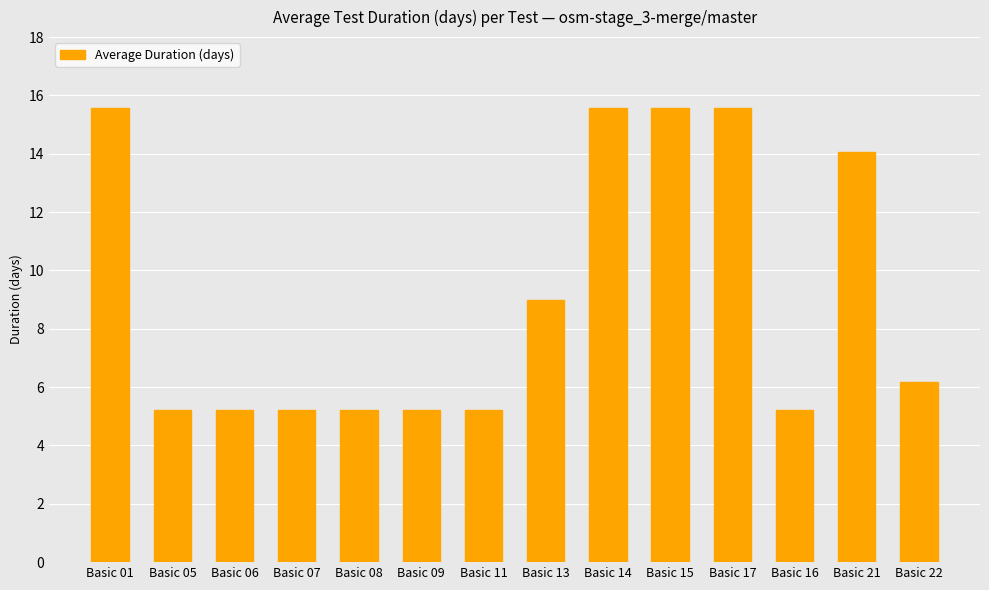

Where does the data first go above 6?

Basic 01